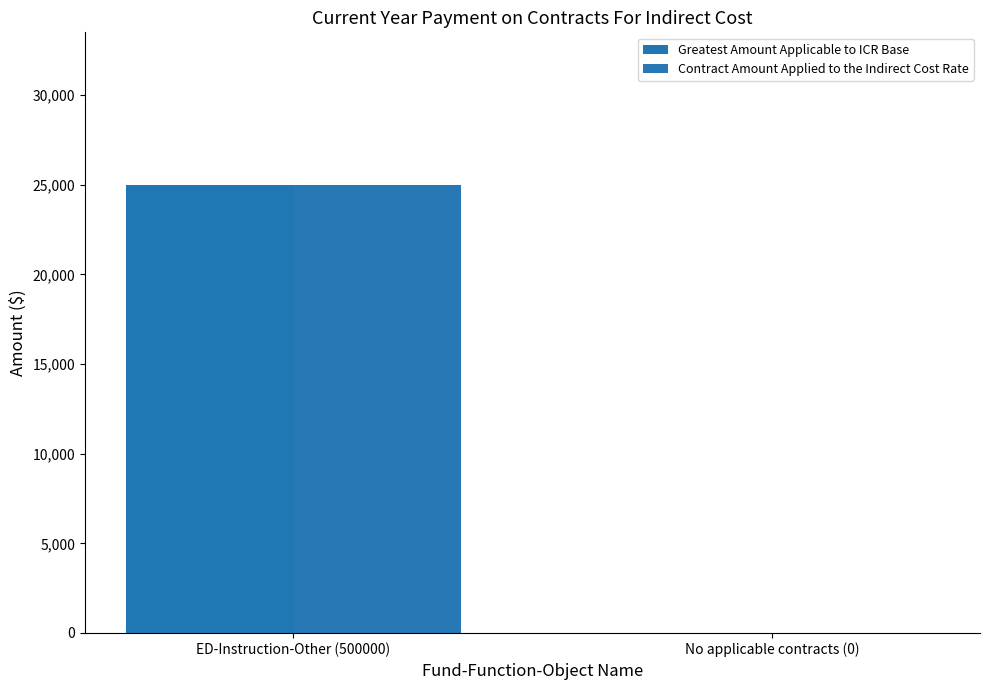

Reading left to right, what are all the values shown in this chart?

Greatest Amount Applicable to ICR Base: ED-Instruction-Other (500000)=25000	No applicable contracts (0)=0
Contract Amount Applied to the Indirect Cost Rate: ED-Instruction-Other (500000)=25000	No applicable contracts (0)=0